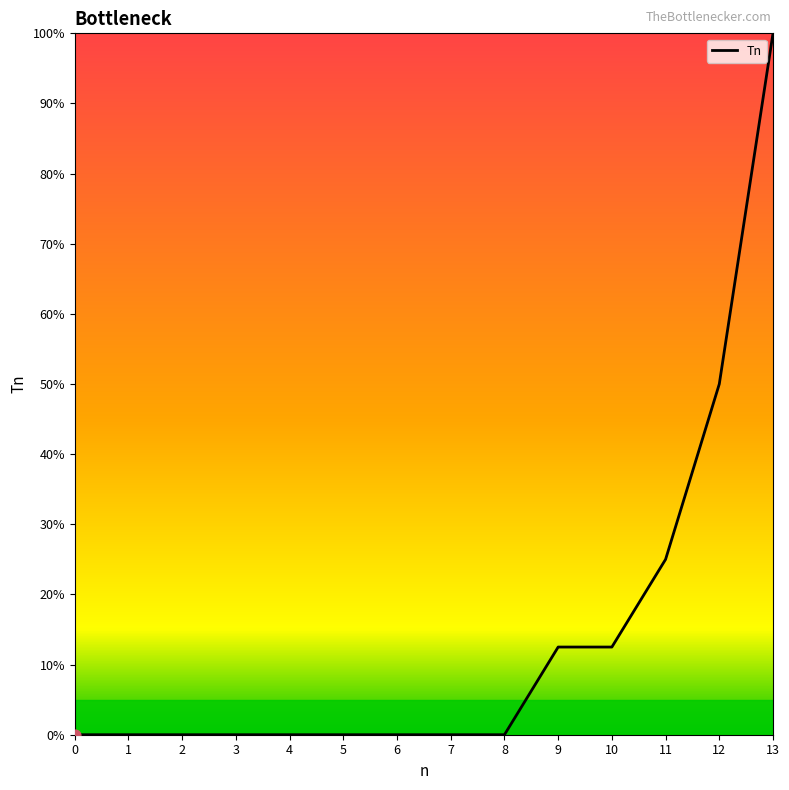

What is the change in value from 4 to 13?

+100.0